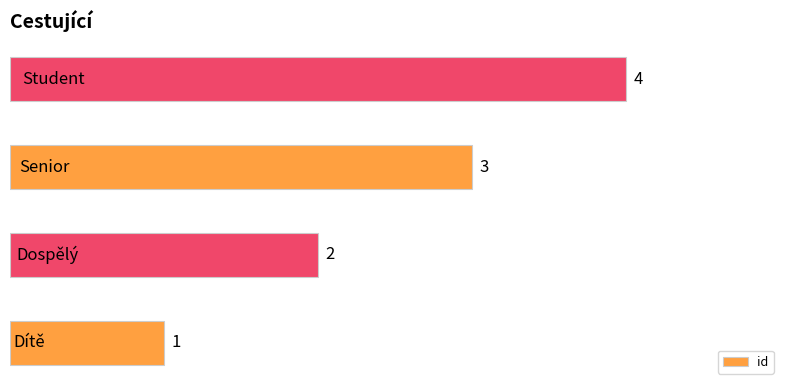

What is the greatest value displayed?

4